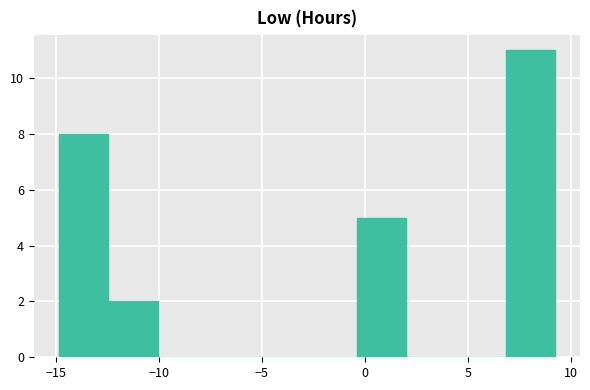

Reading left to right, transcribe this chart: for each bar, give the range it covers on the x-axis and its height. Neither the bar edges nor the heights are printed on the chart, so give them approximately, as read against the axes.

-15.0 to -12.5: 8
-12.5 to -10.0: 2
-10.0 to -7.5: 0
-7.5 to -5.0: 0
-5.0 to -3.0: 0
-3.0 to -0.5: 0
-0.5 to 2.0: 5
2.0 to 4.5: 0
4.5 to 7.0: 0
7.0 to 9.0: 11